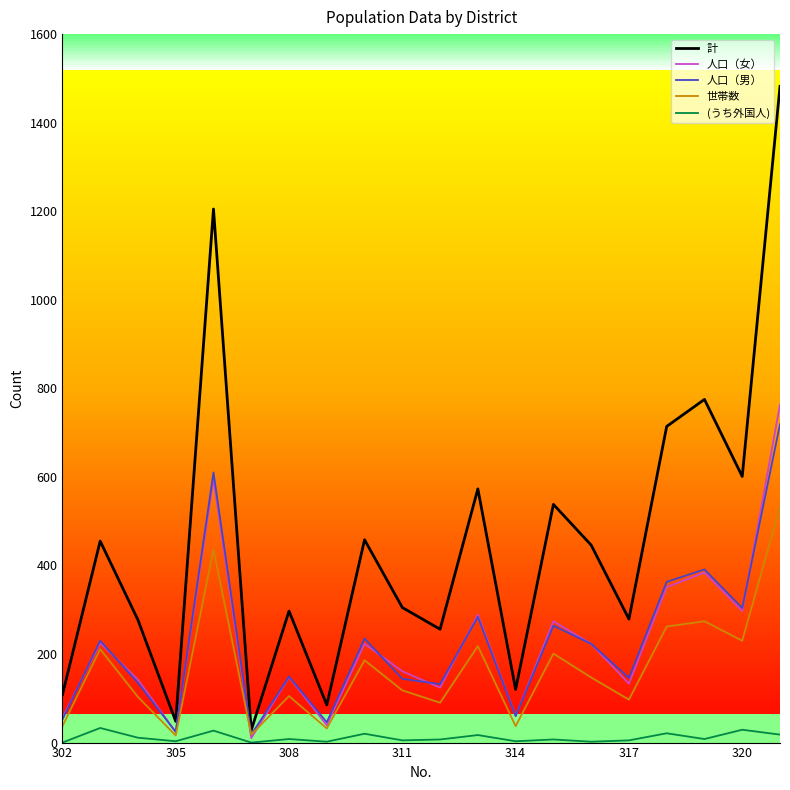

Which series has the largest range (max minus min)?

計